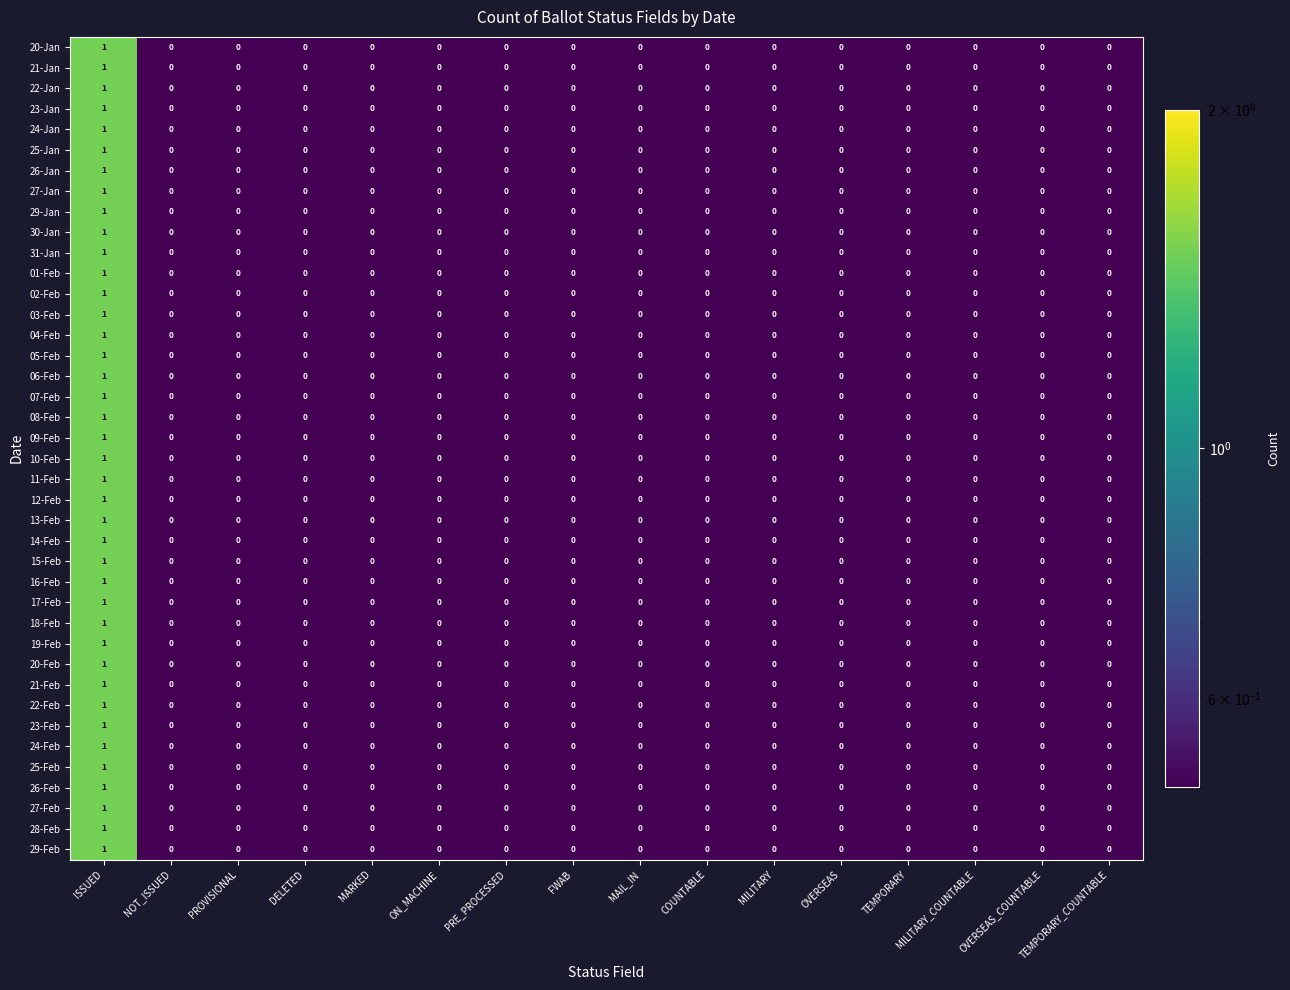

Is it true that 04-Feb equals 0 at NOT_ISSUED?

True